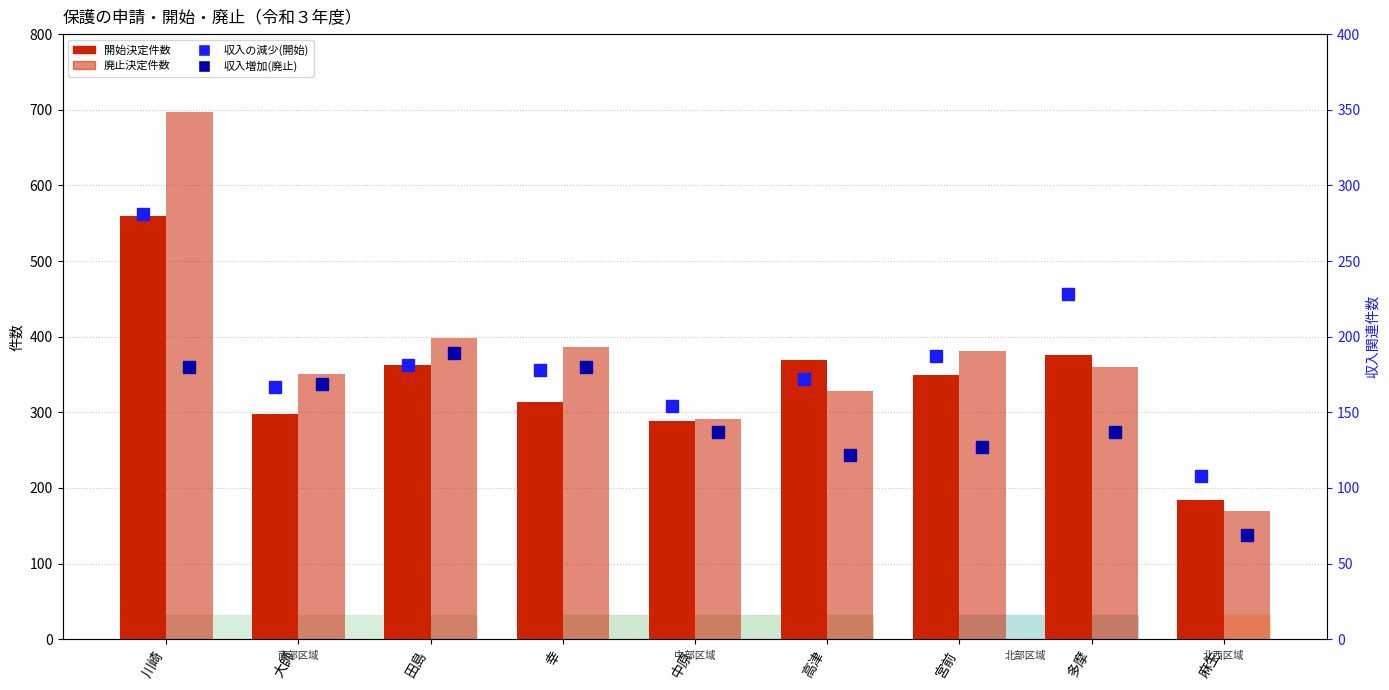

What position from the left is 多摩?

8